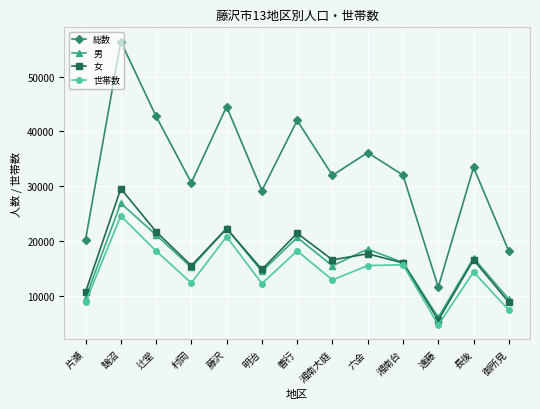

Which category has the lowest value in the 男 series?

遠藤